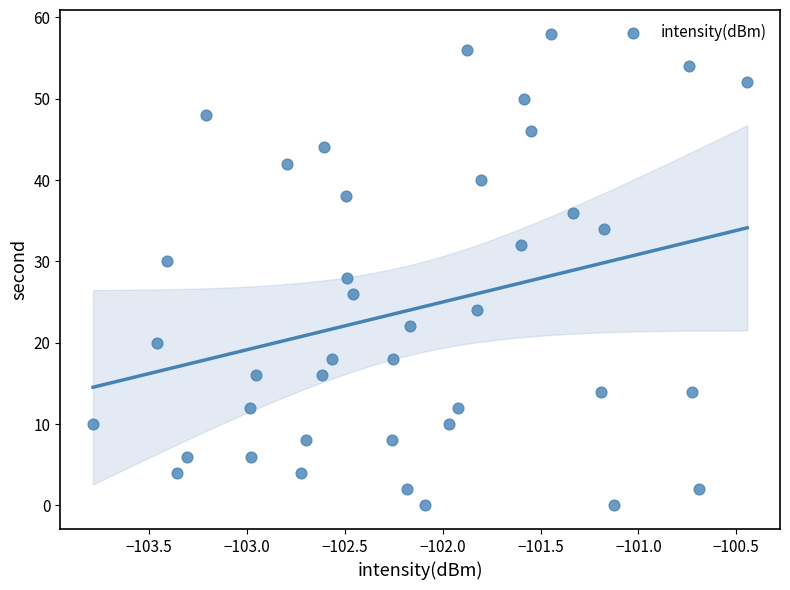

What is the range of Y values (max minus min)?

58